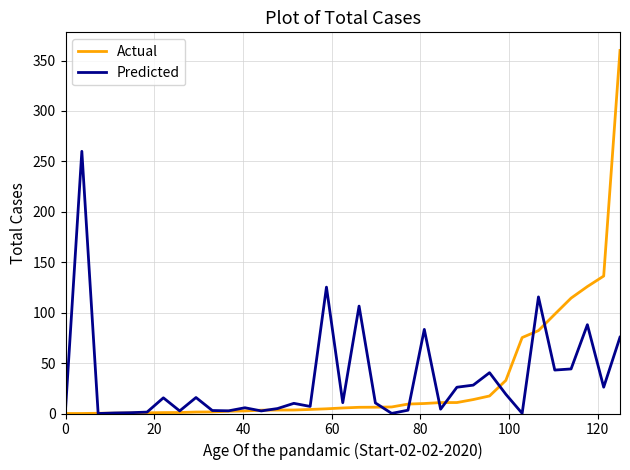

Rank the series by their maximum value, from lowest to highest.

Predicted, Actual